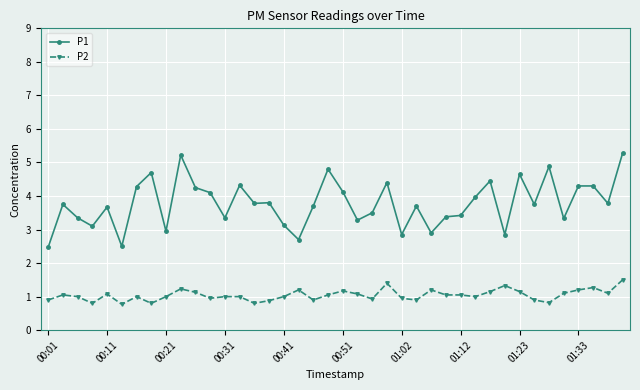

True or false: P1 and P2 intersect in this chart.

False